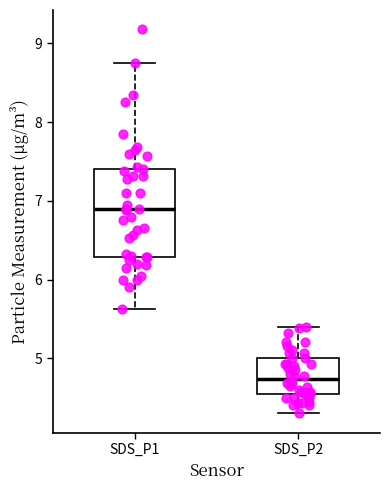

Comparing the boxes themselves (not the whiskers), which one is the tallest?

SDS_P1